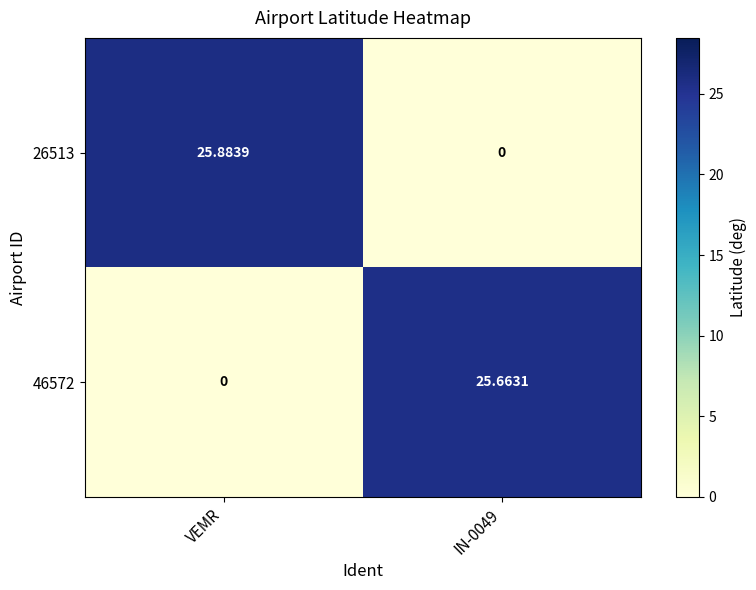

Count the number of data series in this chart.

2